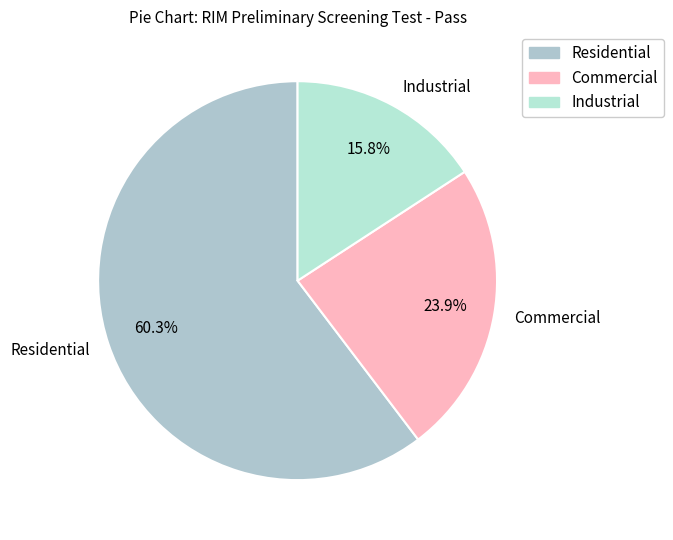

Which slice represents more than half of the pie?

Residential